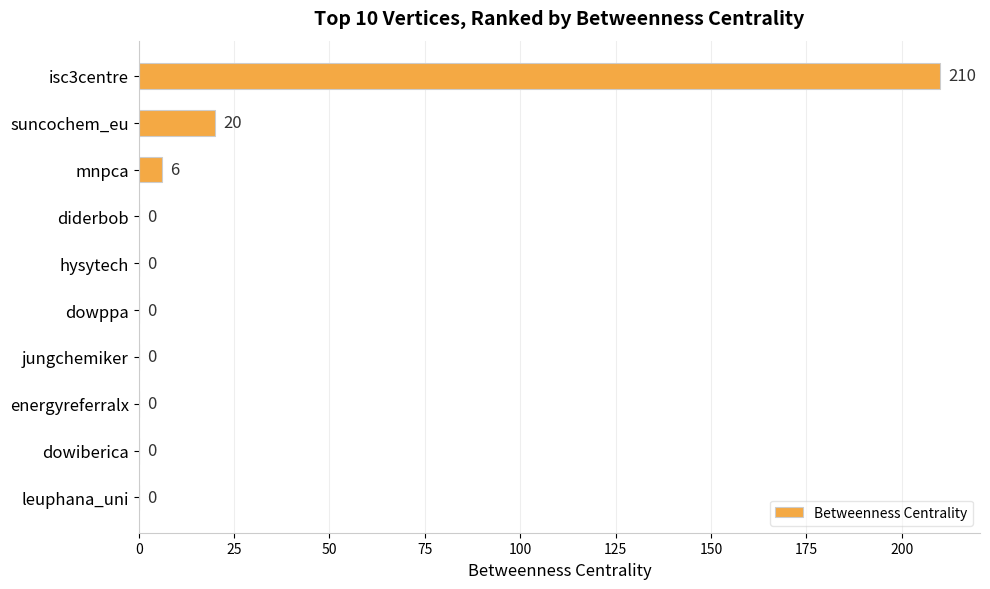

The chart shows a value of 129 at dowiberica. True or false?

False